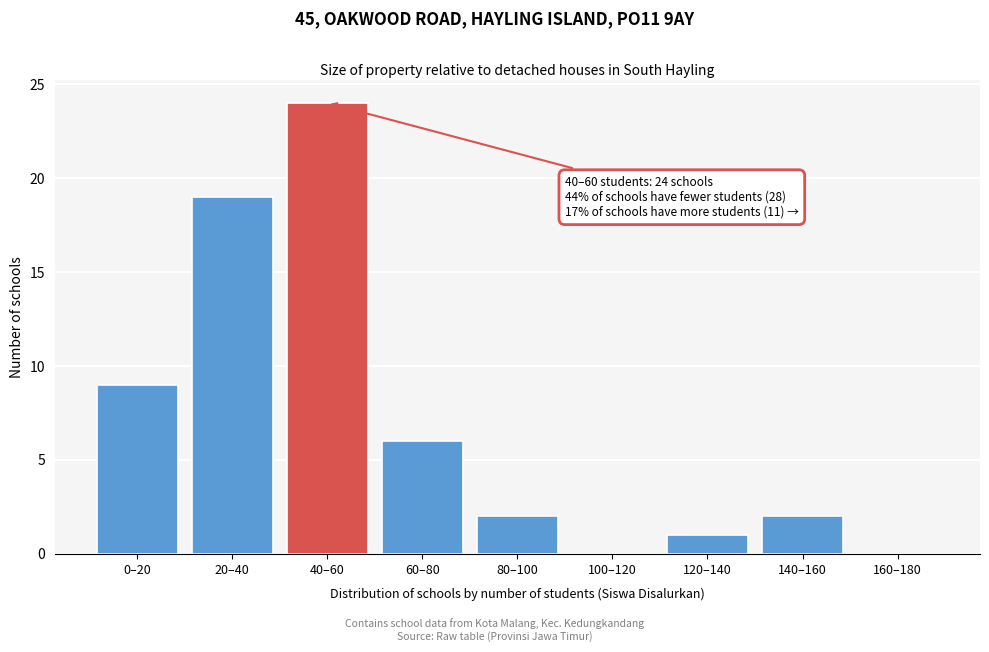

Reading left to right, transcribe all the data shown in this chart.

0–20=9	20–40=19	40–60=24	60–80=6	80–100=2	100–120=0	120–140=1	140–160=2	160–180=0